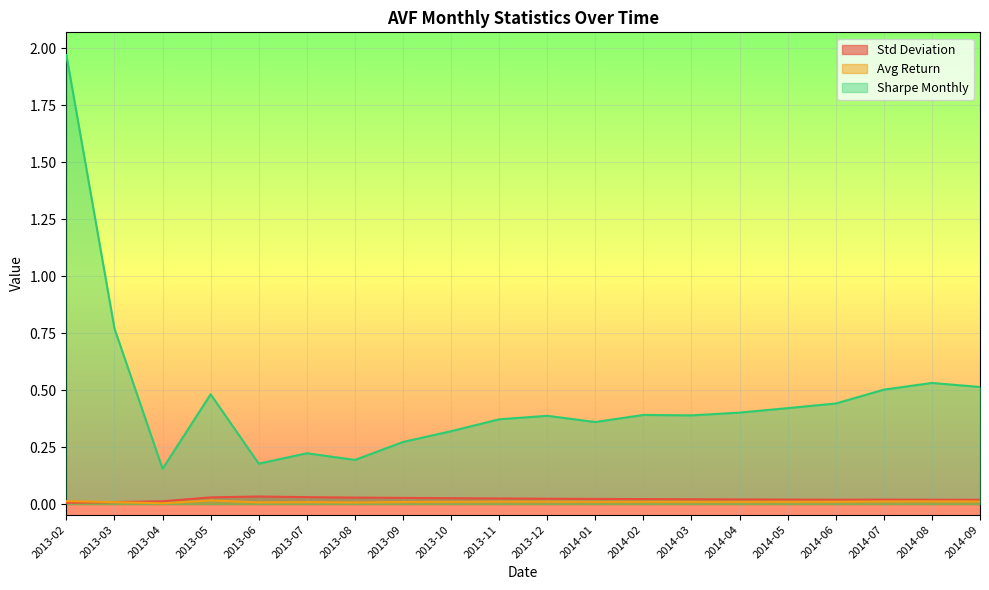

At which category is the sum across all series the highest?

2013-02